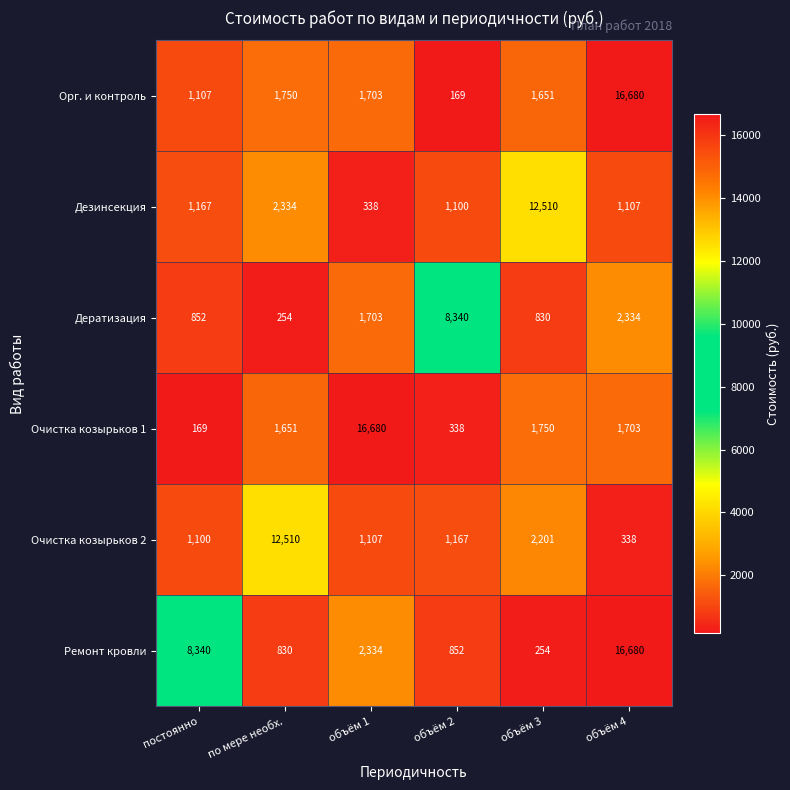

What is the difference between the maximum and minimum values in the Очистка козырьков 2 series?

12172